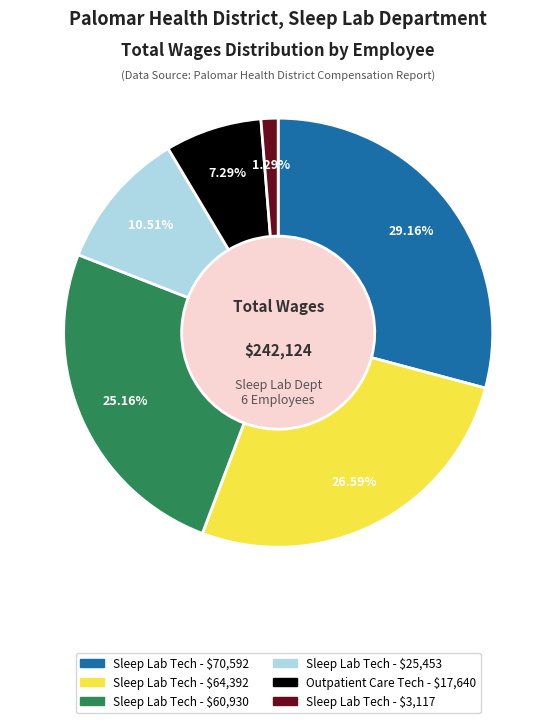

How many segments does this pie chart have?

6